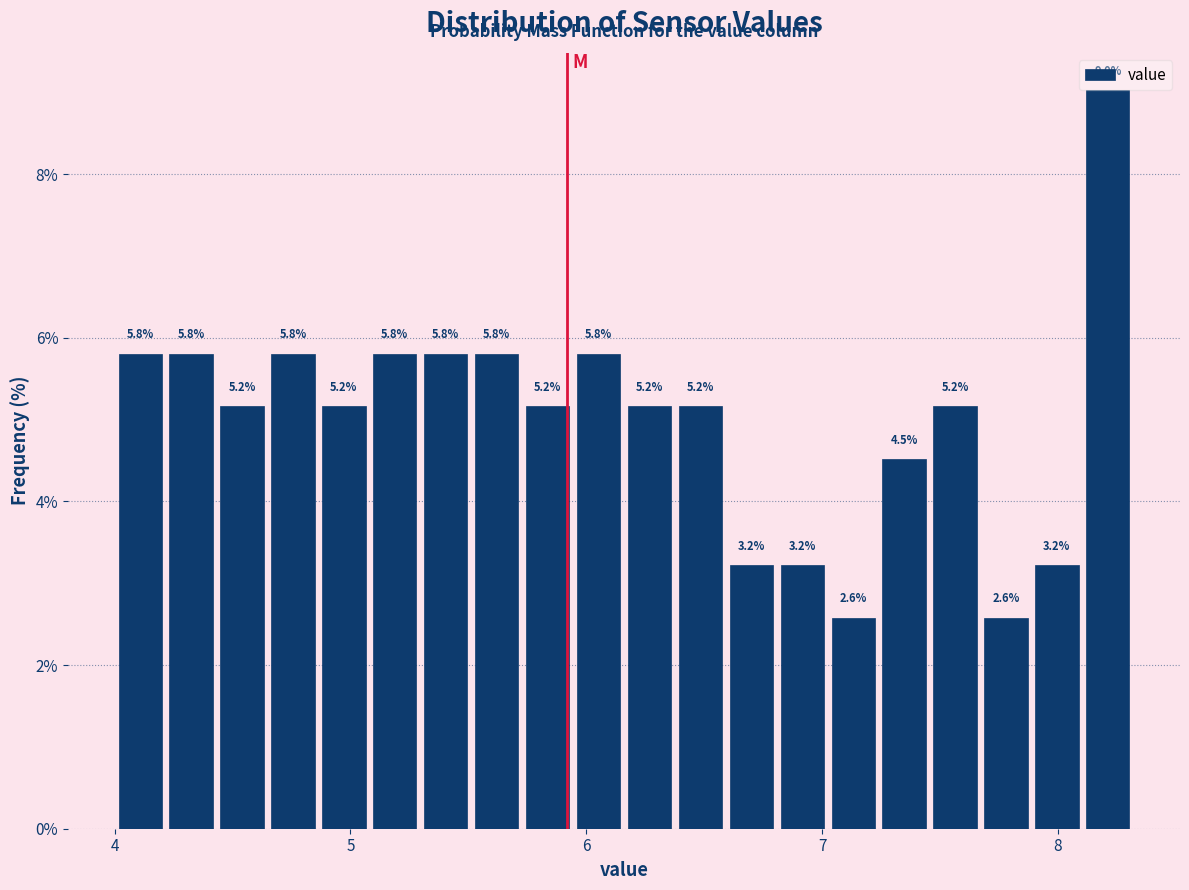

Around what value on the x-axis is the tallest bar? Give the approximate position of its centre, as read against the axis.

8.2